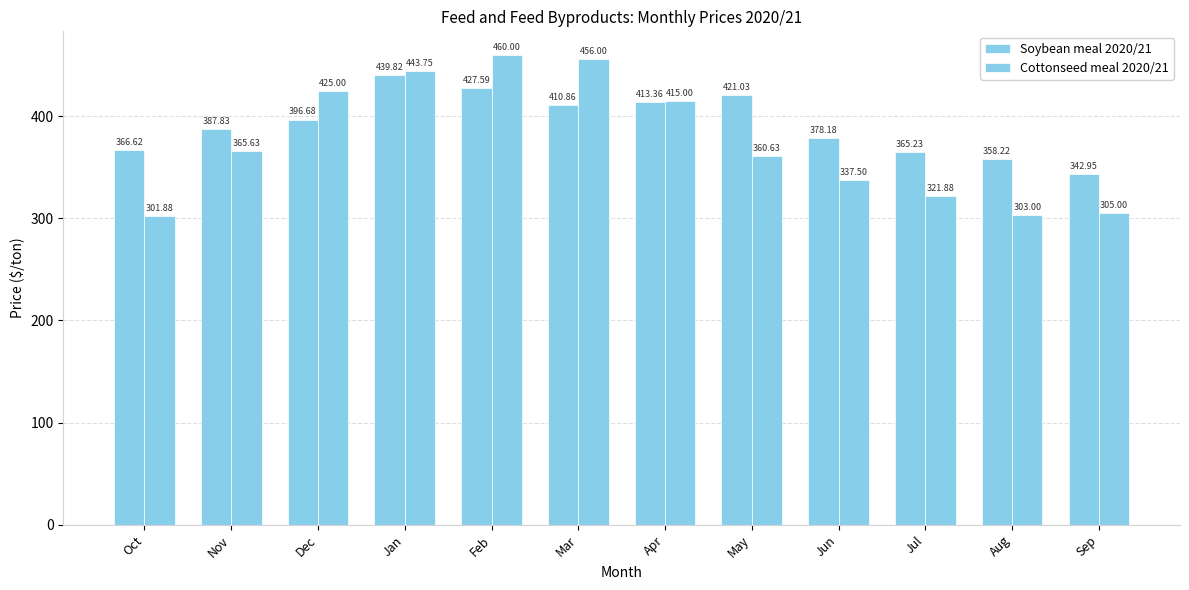

Reading left to right, extract all data points from this chart.

Soybean meal 2020/21: 366.6	387.8	396.7	439.8	427.6	410.9	413.4	421.0	378.2	365.2	358.2	342.9
Cottonseed meal 2020/21: 301.9	365.6	425.0	443.8	460.0	456.0	415.0	360.6	337.5	321.9	303.0	305.0